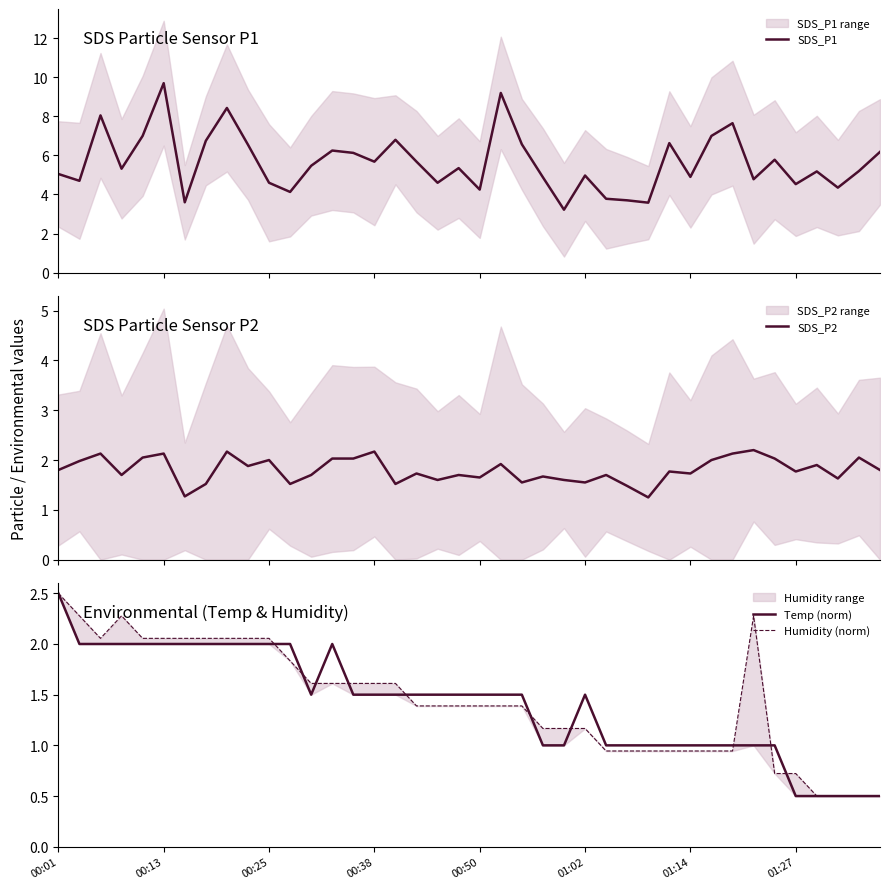

What is the lowest value of the SDS_P1 series?

3.2